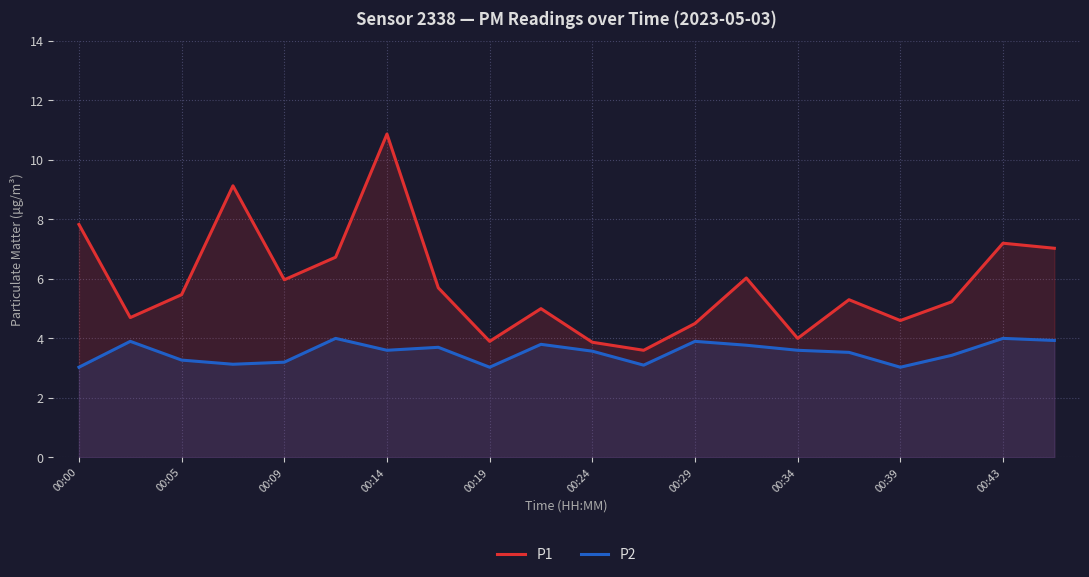

Which series has the widest spread of values?

P1